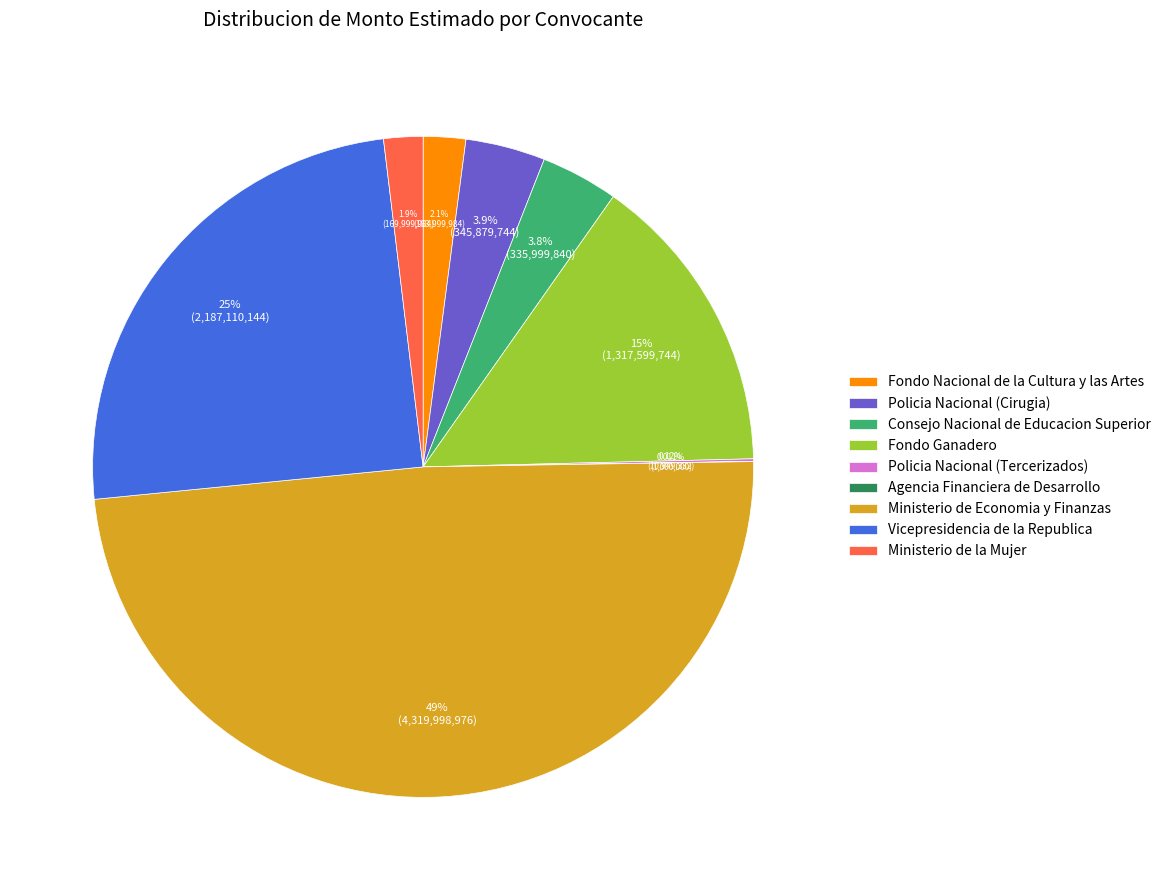

To the nearest percent, what is the difference between the largest and smallest slice percentages?

49%